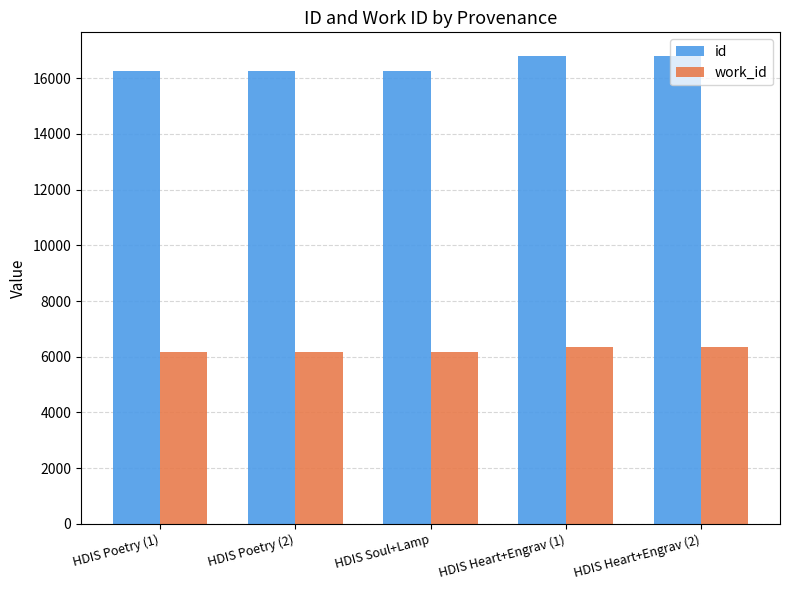

Is the value of id at HDIS Heart+Engrav (1) greater than the value of work_id at HDIS Soul+Lamp?

Yes